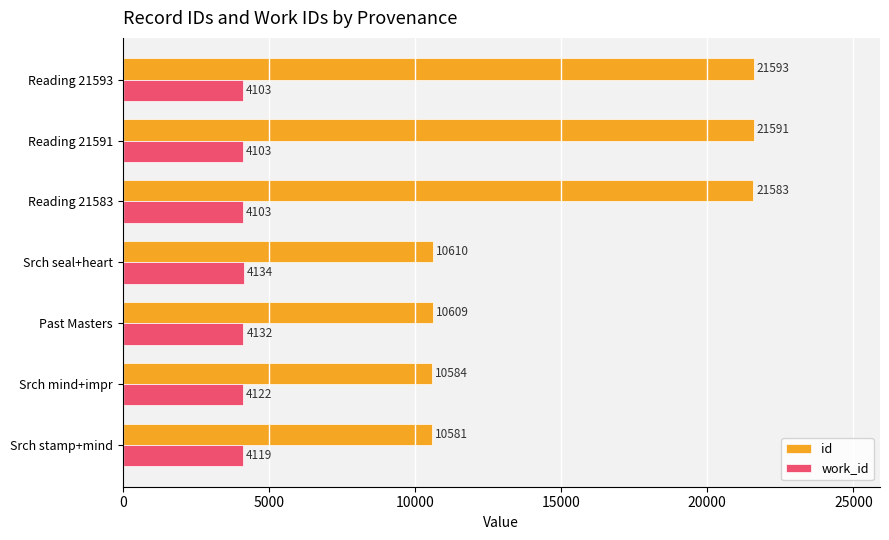

What is the highest value of the work_id series?

4134